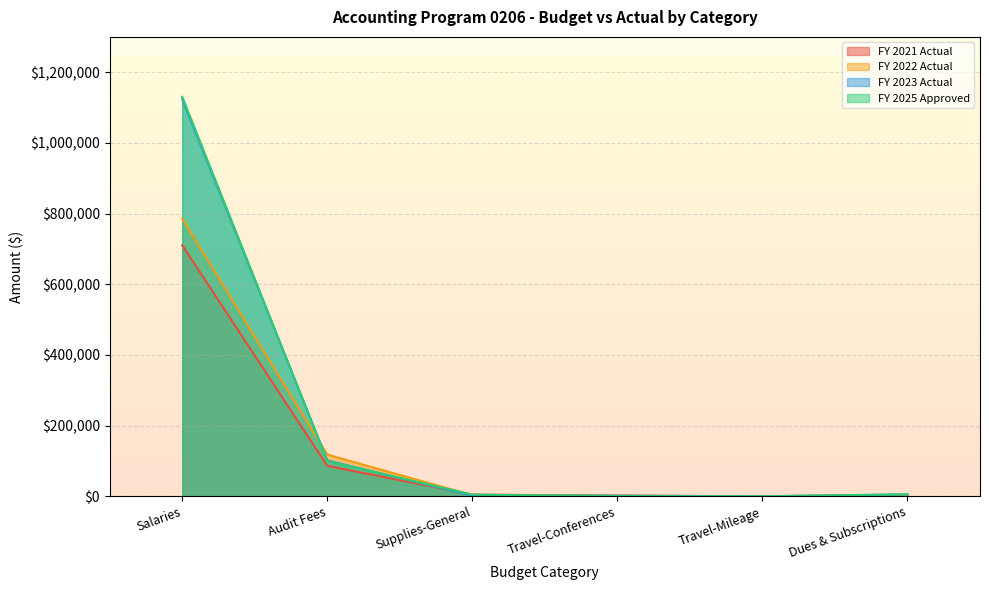

Is it true that FY 2021 Actual equals 3024 at Travel-Conferences?

False